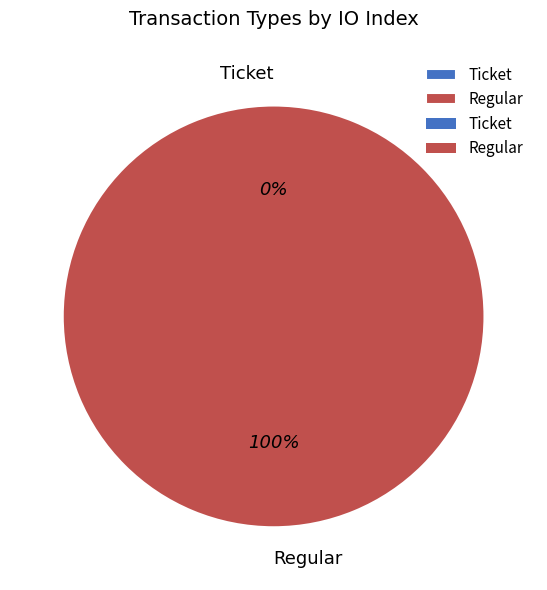

Rank the categories by value from highest to lowest.

Regular, Ticket